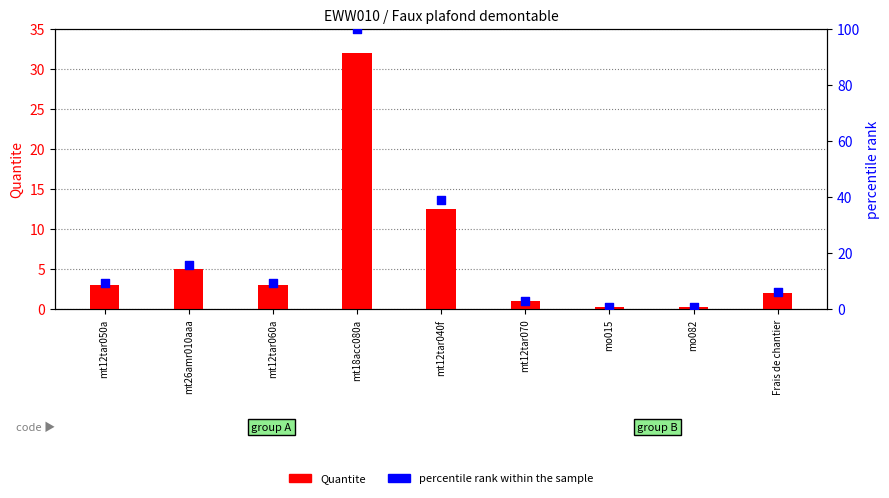

Which series contains the lowest Y value?

Quantite